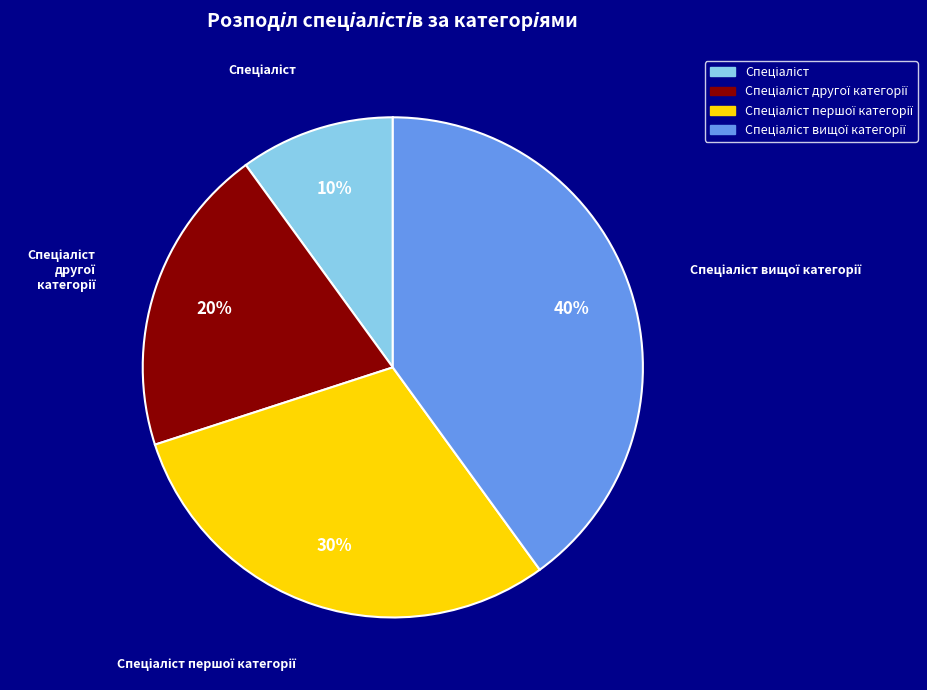

To the nearest percent, what is the difference between the largest and smallest slice percentages?

30%